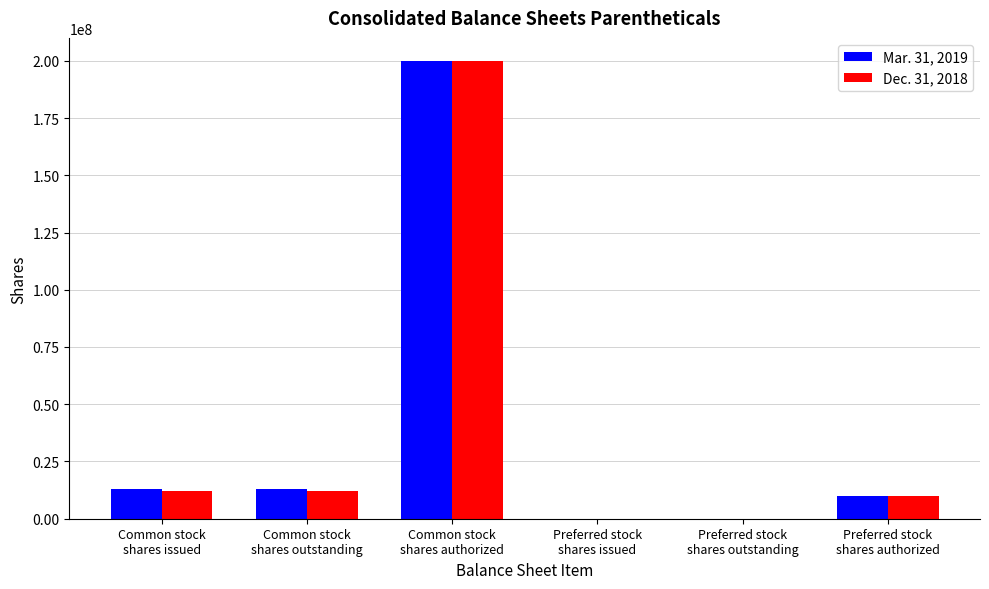

What is the greatest value displayed?

200000000